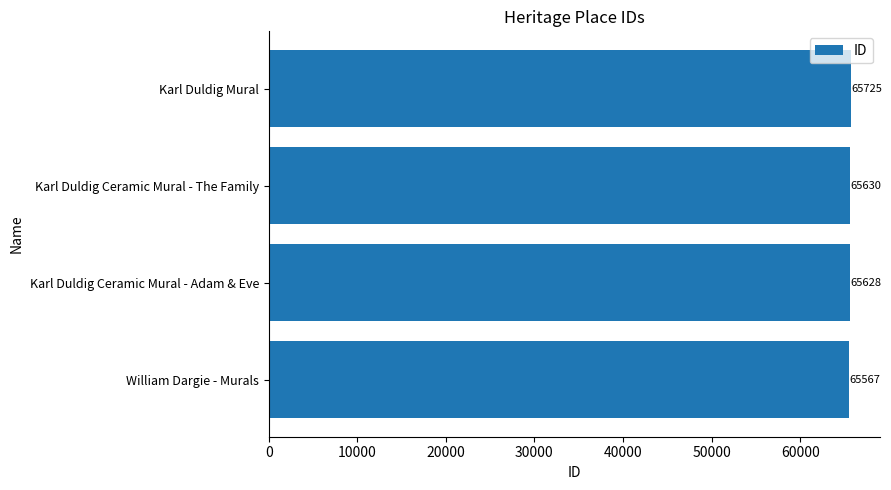

Is it true that the value at Karl Duldig Ceramic Mural - The Family is 100494?

False